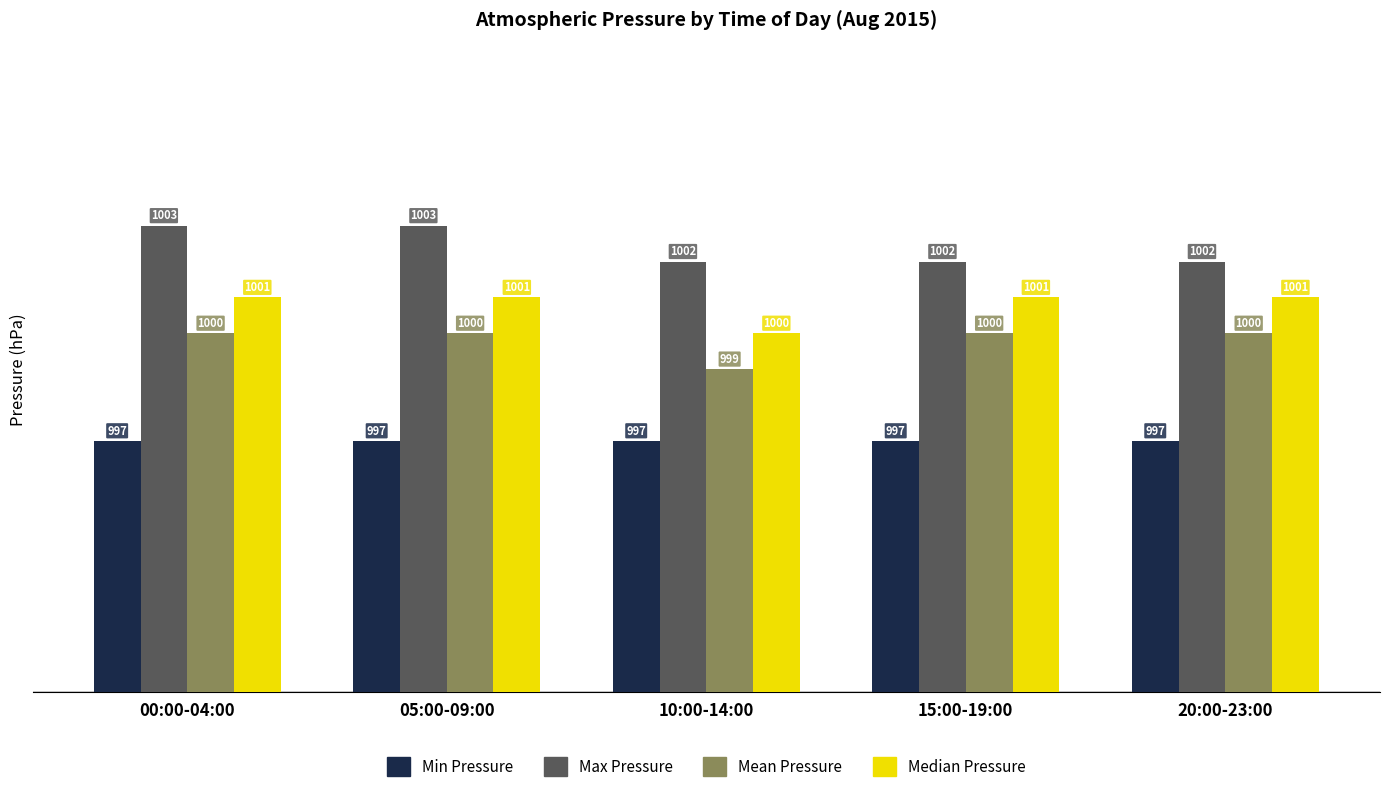

What is the total value across all series at 10:00-14:00?

3998